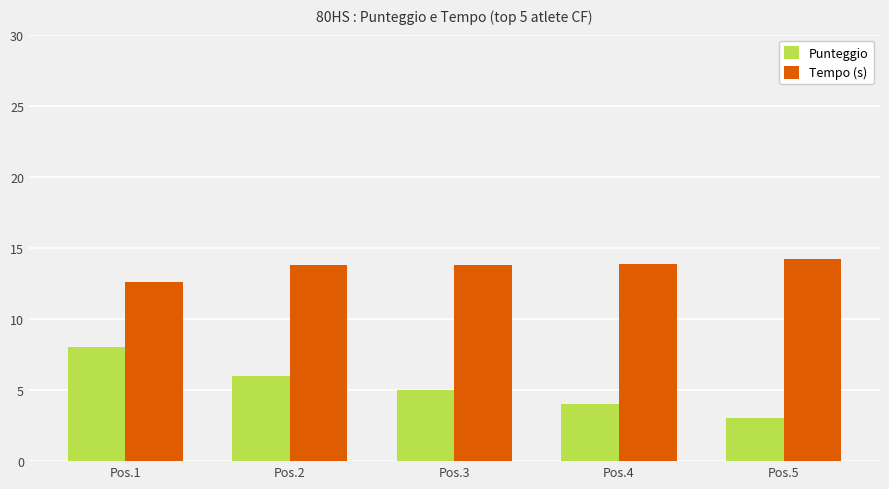

What is the value of the Tempo (s) bar at the 2nd from the left?

13.8